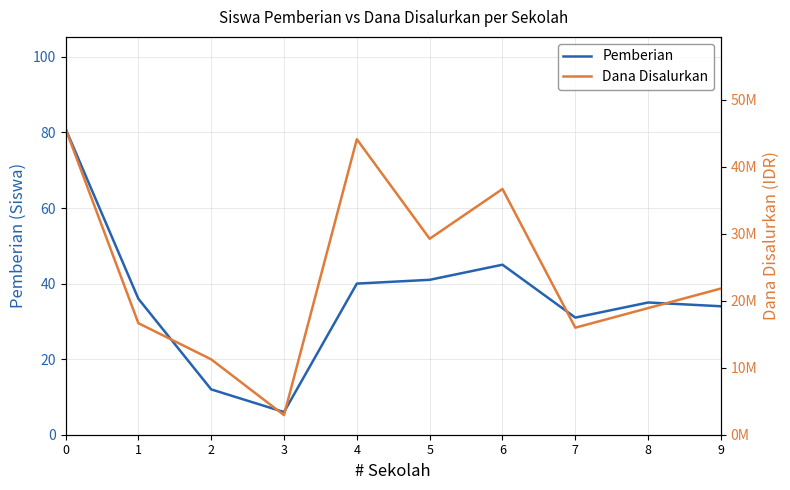

Which series changed the most between 4 and 9?

Dana Disalurkan